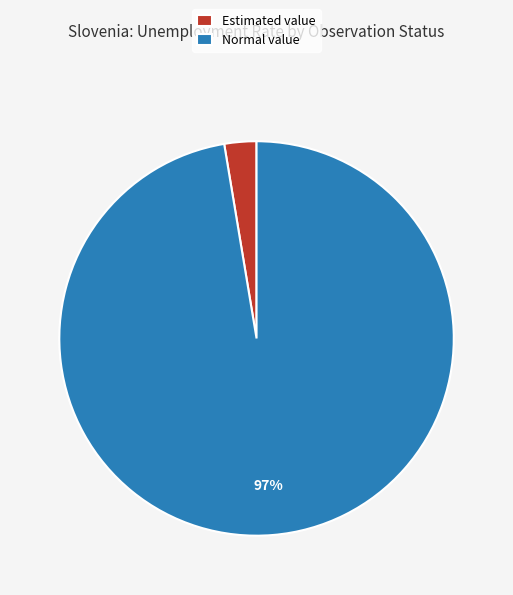

The Normal value slice represents 97% of the pie. True or false?

True